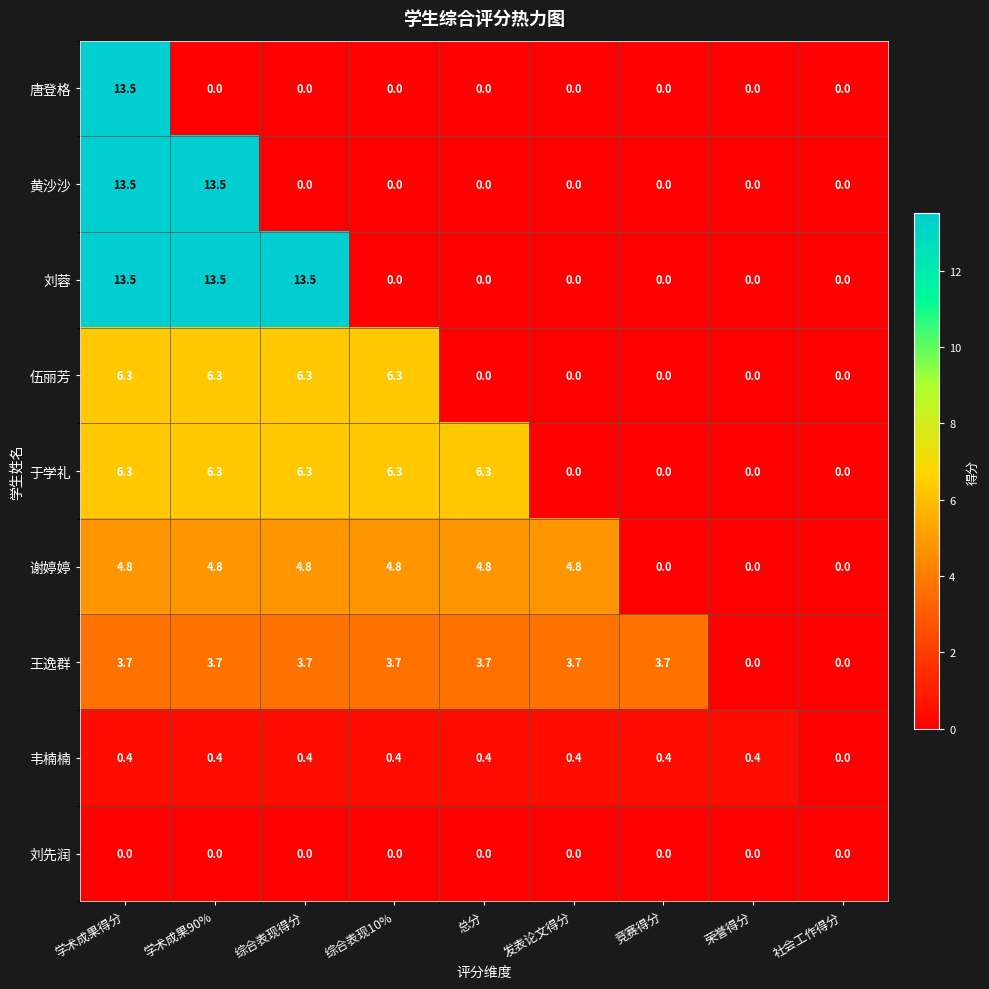

What is the maximum value for 谢婷婷?

4.8